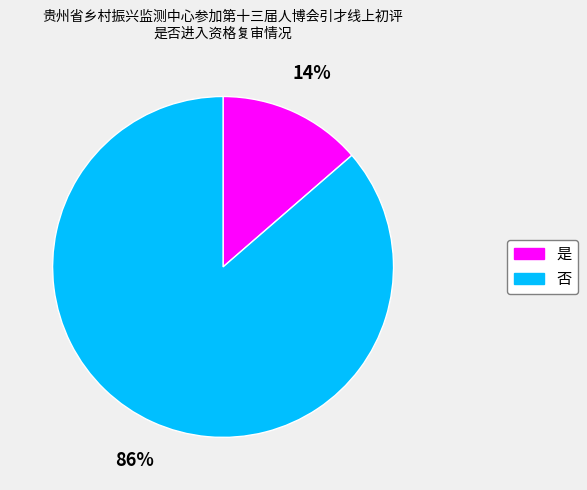

Is the sum of 是 and 否 greater than half?

Yes